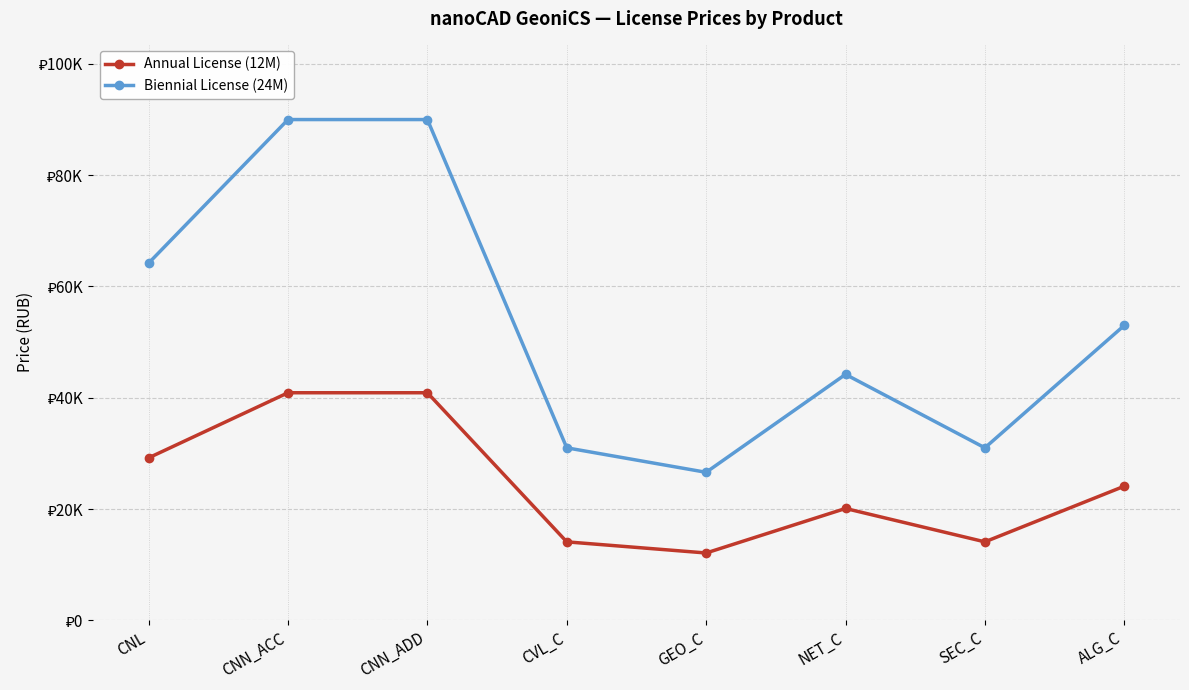

What is the difference between the Annual License (12M) values at CNL and CNN_ADD?

11700